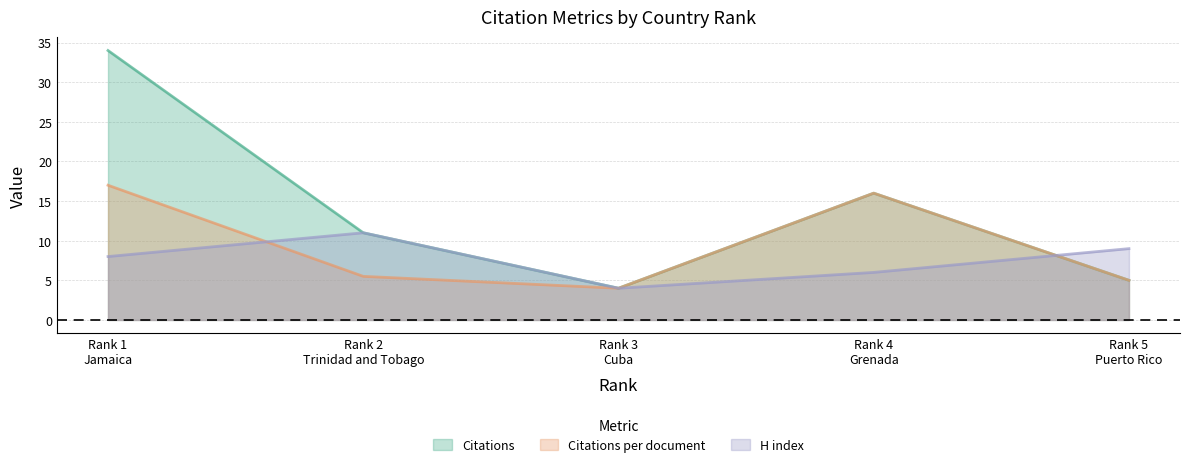

Rank the series by their maximum value, from highest to lowest.

Citations, Citations per document, H index